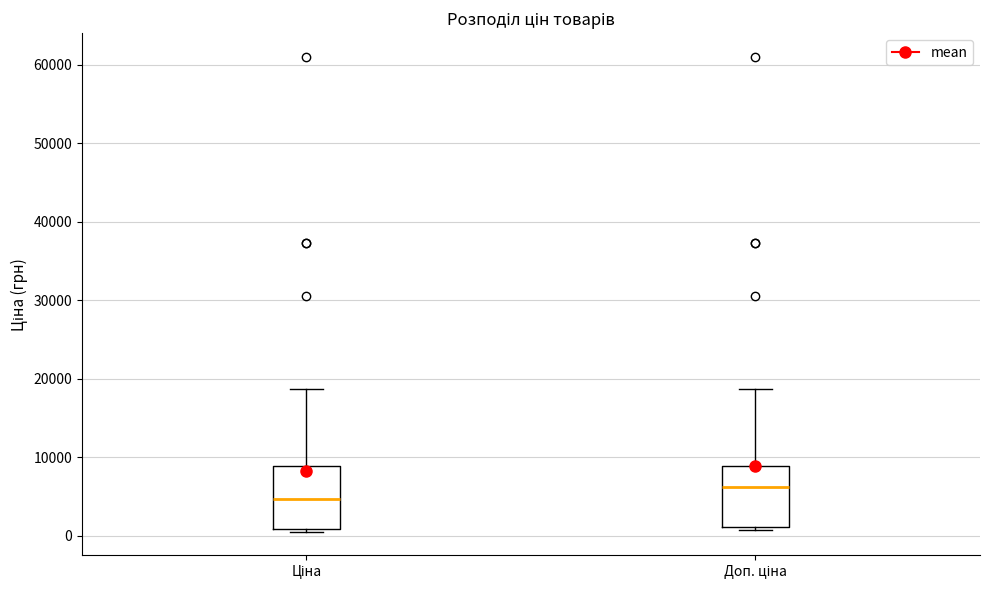

Where is the lower edge of the box for Доп. ціна on the y-axis? The values are not printed on the chart, so give them approximately, as read against the axis.

1000